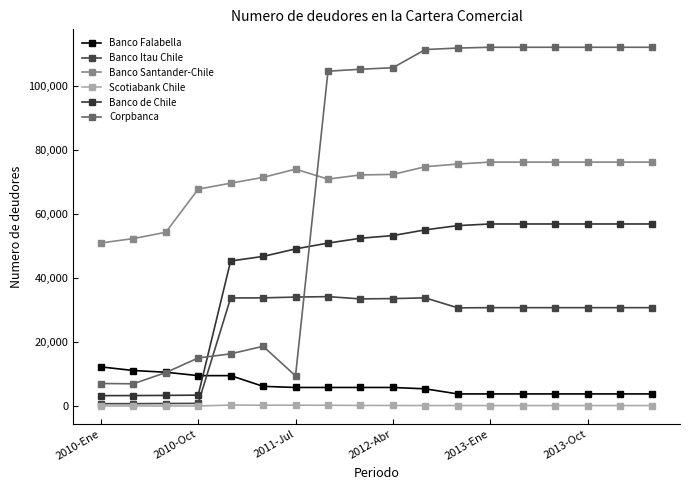

Is this an area chart (filled region under the line)?

No